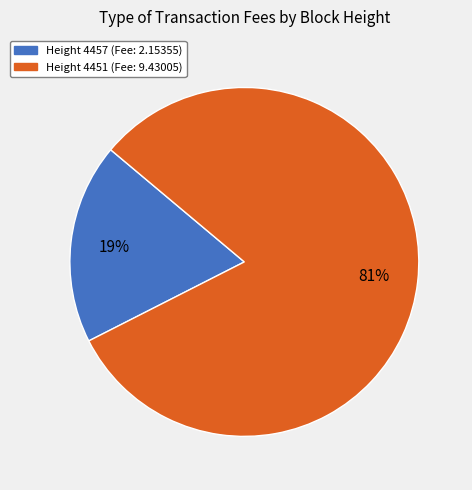

Is there any slice that represents more than half of the pie?

Yes